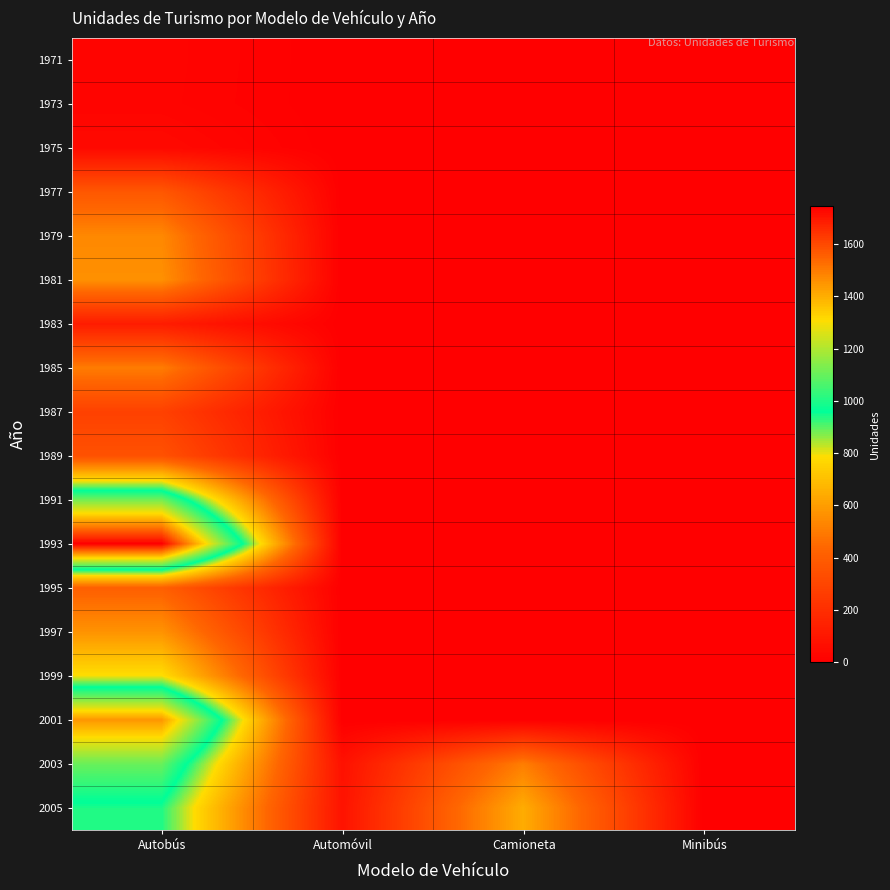

Reading right to left, transcribe all the data shown in this chart.

1971: Minibús=0	Camioneta=0	Automóvil=0	Autobús=24
1973: Minibús=0	Camioneta=0	Automóvil=0	Autobús=23
1975: Minibús=0	Camioneta=0	Automóvil=0	Autobús=41
1977: Minibús=0	Camioneta=0	Automóvil=0	Autobús=376
1979: Minibús=0	Camioneta=0	Automóvil=0	Autobús=540
1981: Minibús=0	Camioneta=0	Automóvil=0	Autobús=563
1983: Minibús=0	Camioneta=0	Automóvil=0	Autobús=123
1985: Minibús=0	Camioneta=0	Automóvil=0	Autobús=505
1987: Minibús=0	Camioneta=0	Automóvil=0	Autobús=280
1989: Minibús=0	Camioneta=0	Automóvil=0	Autobús=350
1991: Minibús=1	Camioneta=0	Automóvil=0	Autobús=1121
1993: Minibús=0	Camioneta=0	Automóvil=0	Autobús=1746
1995: Minibús=0	Camioneta=0	Automóvil=0	Autobús=412
1997: Minibús=0	Camioneta=0	Automóvil=0	Autobús=571
1999: Minibús=0	Camioneta=0	Automóvil=0	Autobús=790
2001: Minibús=0	Camioneta=3	Automóvil=0	Autobús=1446
2003: Minibús=0	Camioneta=510	Automóvil=75	Autobús=1103
2005: Minibús=0	Camioneta=645	Automóvil=83	Autobús=940